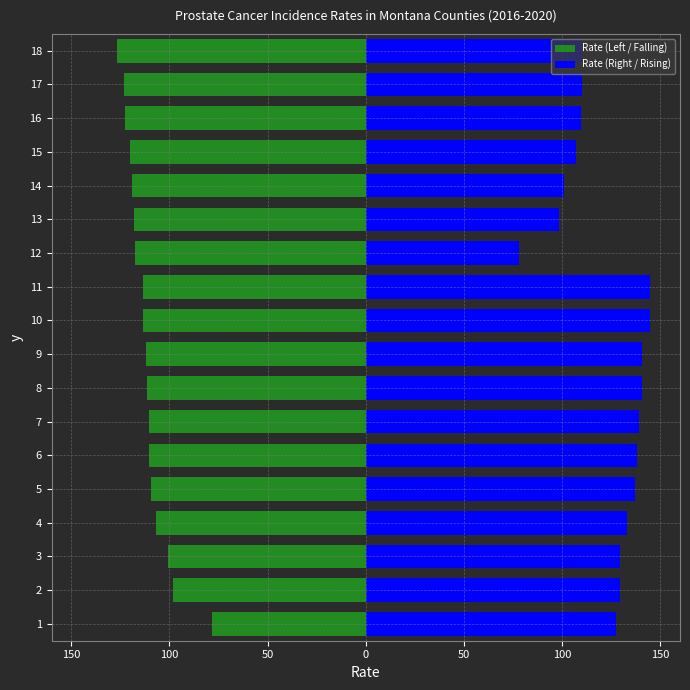

What is the spread (max minus min) of values at 50?

230.4